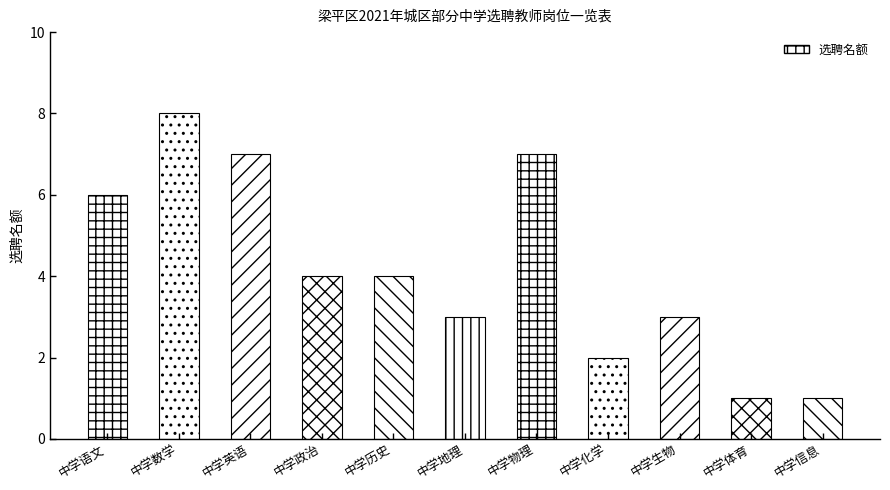

Approximately how many times larger is the value at 中学政治 compared to 中学英语?

0.6